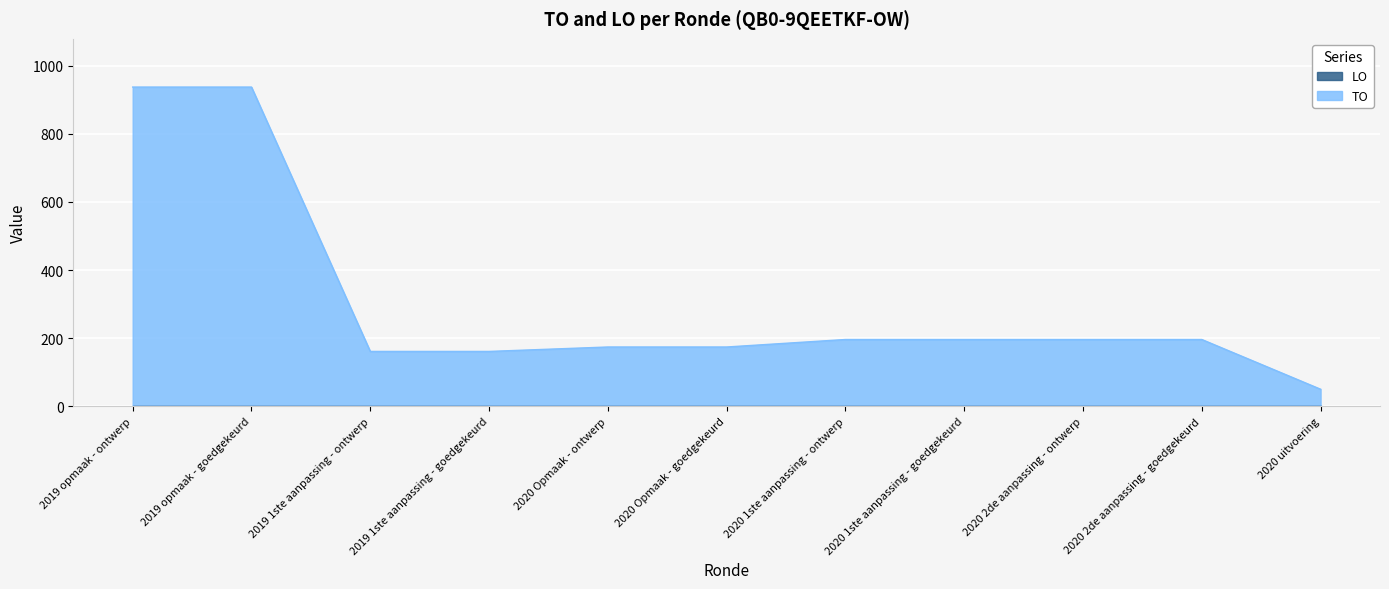

What is the difference between the maximum and minimum values?

887